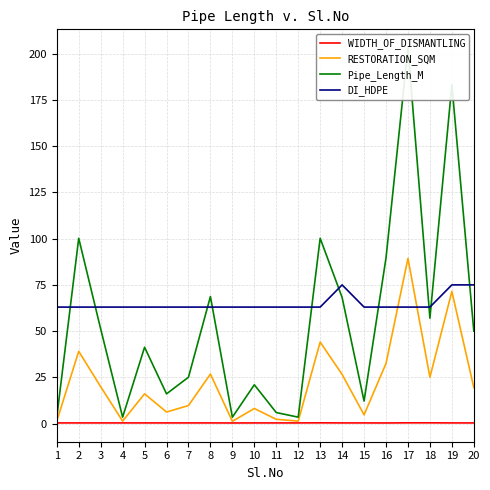

The WIDTH_OF_DISMANTLING series shows 0.2 at 9. True or false?

False